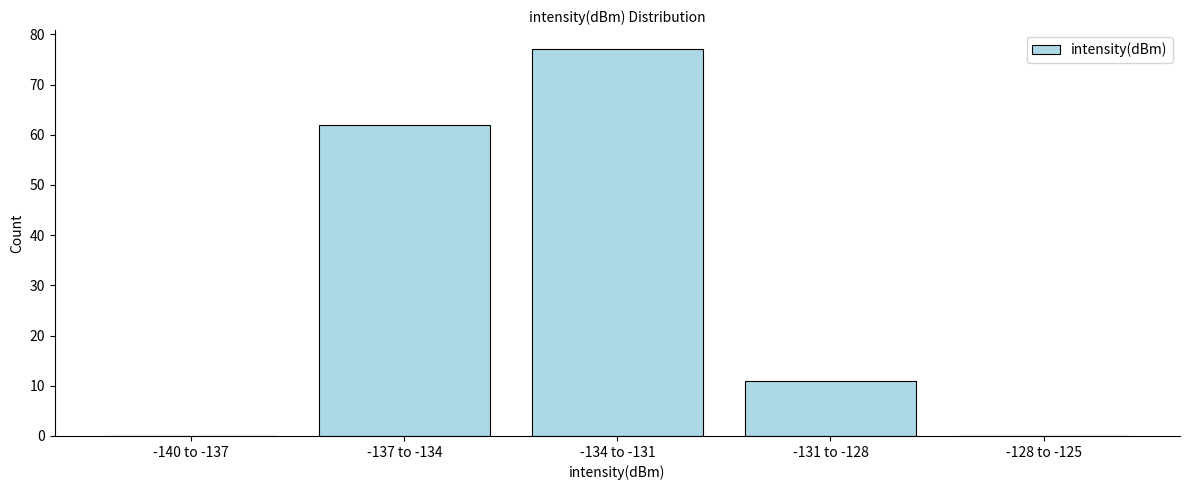

Reading left to right, transcribe all the data shown in this chart.

-140 to -137=0	-137 to -134=62	-134 to -131=77	-131 to -128=11	-128 to -125=0